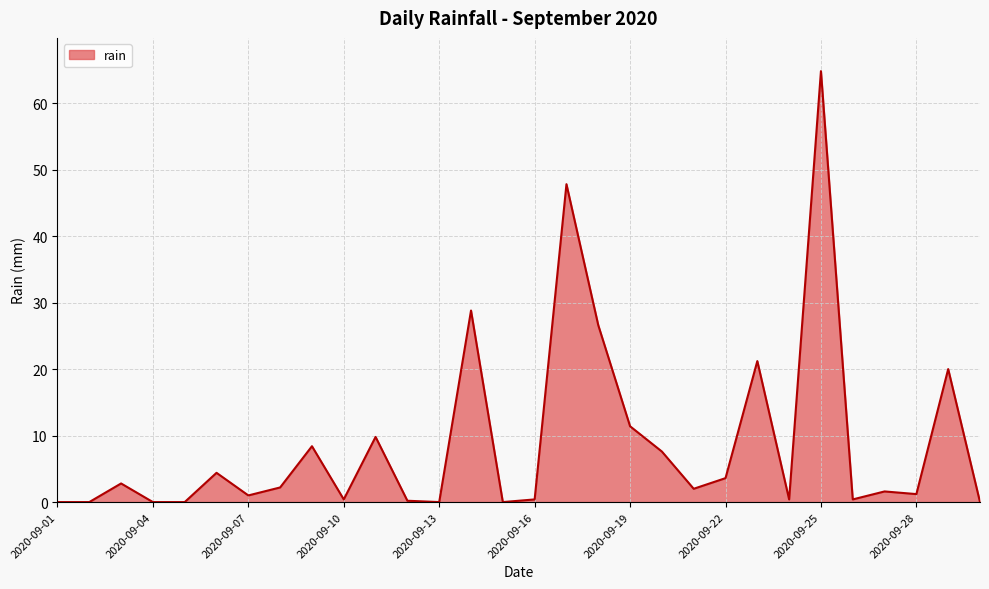

How many values are below 2?

15